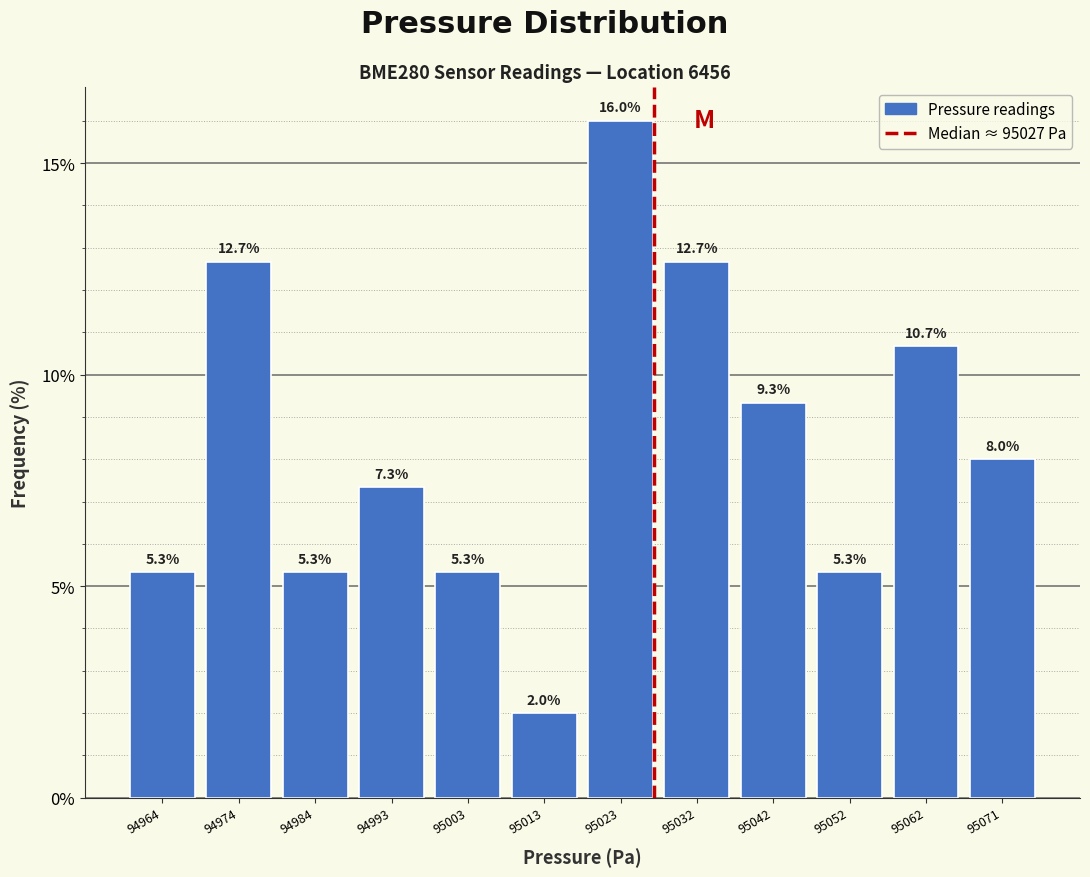

Reading left to right, transcribe this chart: for each bar, give the range it covers on the x-axis and its height. The bar edges are not printed on the chart, so give them approximately, as read against the axis.

94959 to 94969: 5.3
94969 to 94979: 12.7
94979 to 94989: 5.3
94989 to 94998: 7.3
94998 to 95008: 5.3
95008 to 95018: 2.0
95018 to 95027: 16.0
95027 to 95037: 12.7
95037 to 95047: 9.3
95047 to 95057: 5.3
95057 to 95066: 10.7
95066 to 95076: 8.0